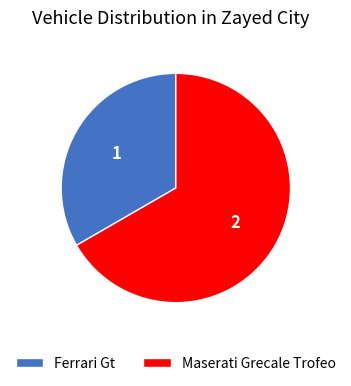

Is there a majority slice in this chart?

Yes